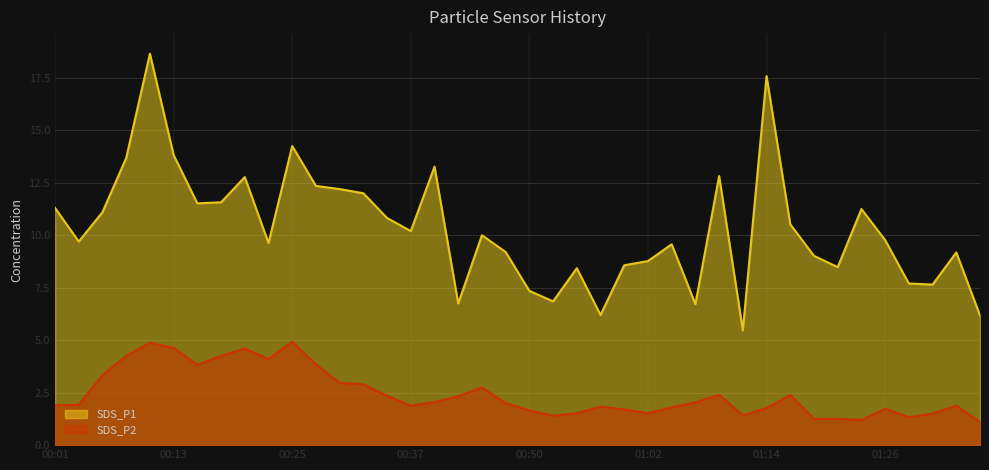

Does the chart display data point markers on the line(s)?

No